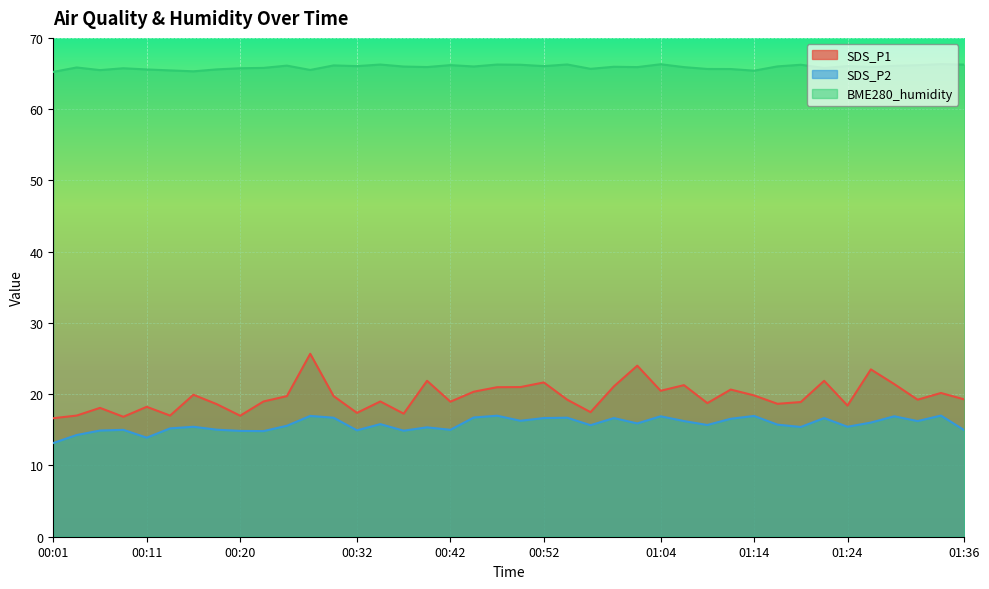

What is the difference between the maximum and second lowest values in the SDS_P1 series?

8.8